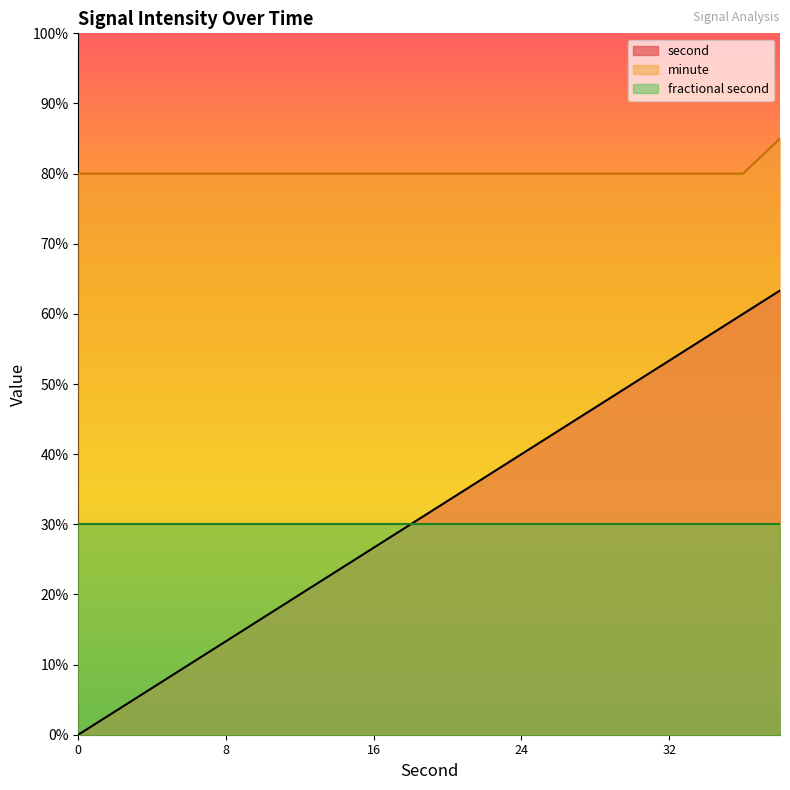

How many positive values does the second series have?

19